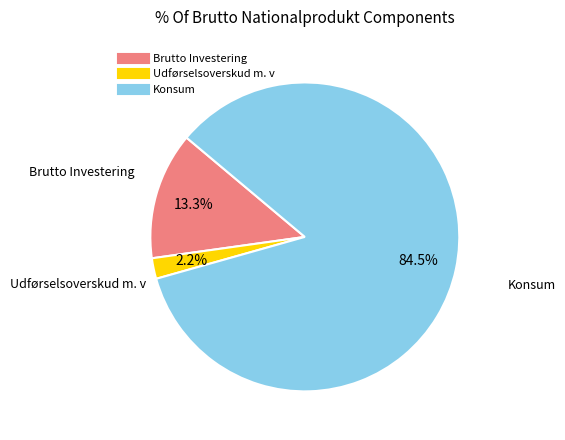

How many segments does this pie chart have?

3